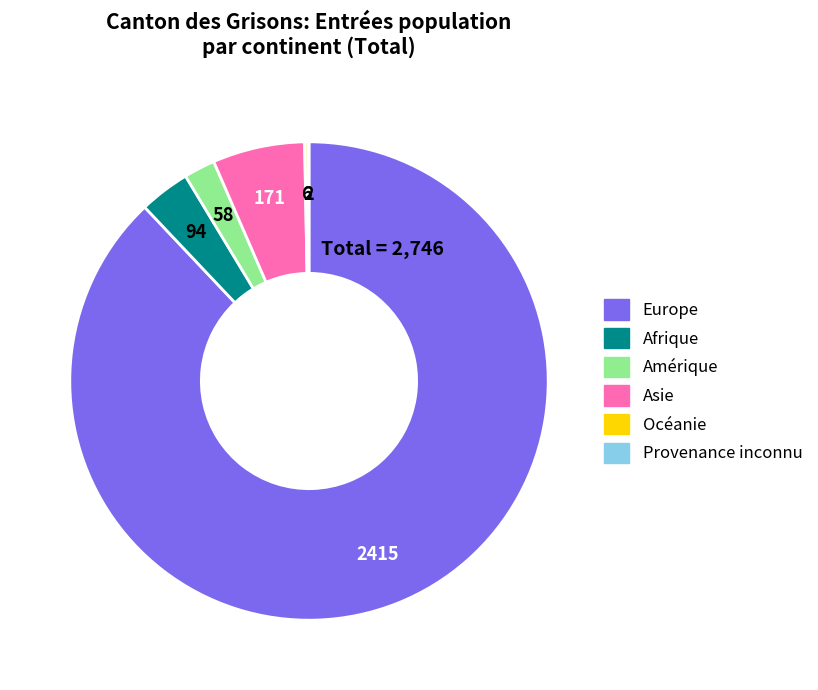

Does Afrique account for over 50% of the chart?

No